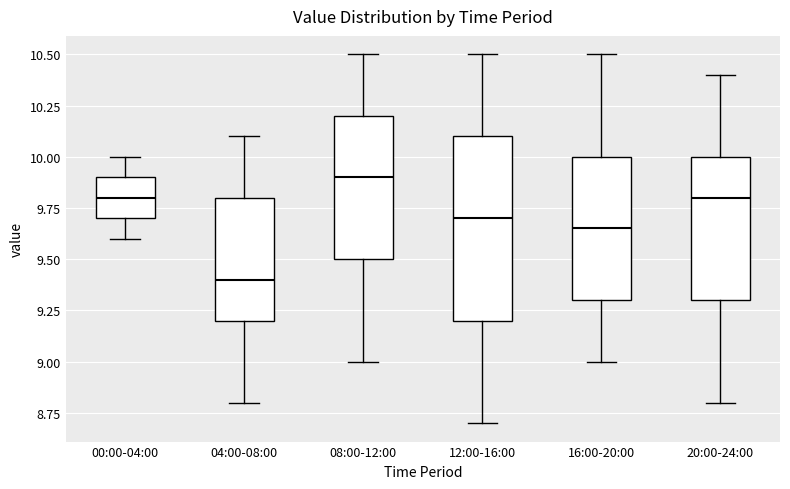

Reading left to right, read every box against the y-axis: the position of its median line, the range the box covers, and the ends of its whiskers. The values are not printed on the chart, so give them approximately, as read against the axis.

00:00-04:00: median 9.80, box 9.70 to 9.90, whiskers 9.60 to 10.00
04:00-08:00: median 9.40, box 9.20 to 9.80, whiskers 8.80 to 10.10
08:00-12:00: median 9.90, box 9.50 to 10.20, whiskers 9.00 to 10.50
12:00-16:00: median 9.70, box 9.20 to 10.10, whiskers 8.70 to 10.50
16:00-20:00: median 9.65, box 9.30 to 10.00, whiskers 9.00 to 10.50
20:00-24:00: median 9.80, box 9.30 to 10.00, whiskers 8.80 to 10.40